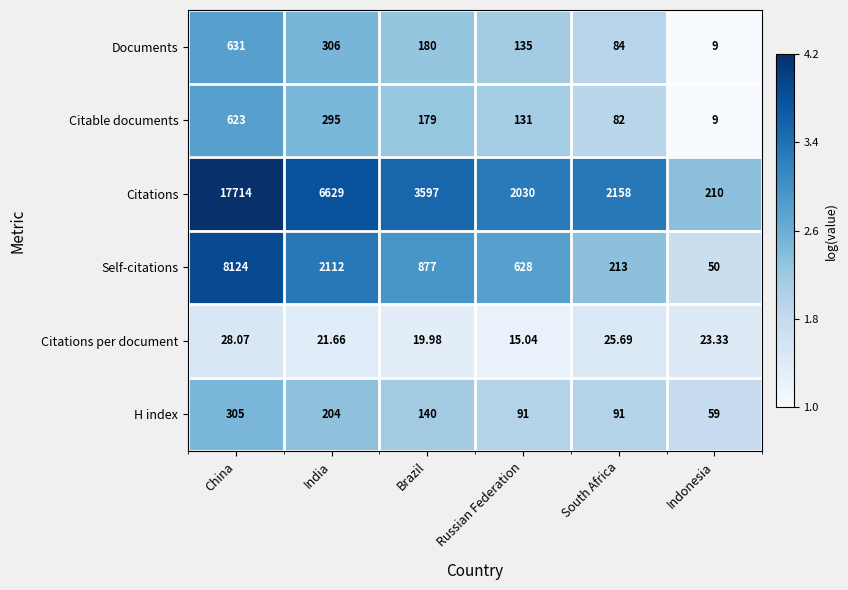

Which category has the lowest value in the Citations series?

Indonesia